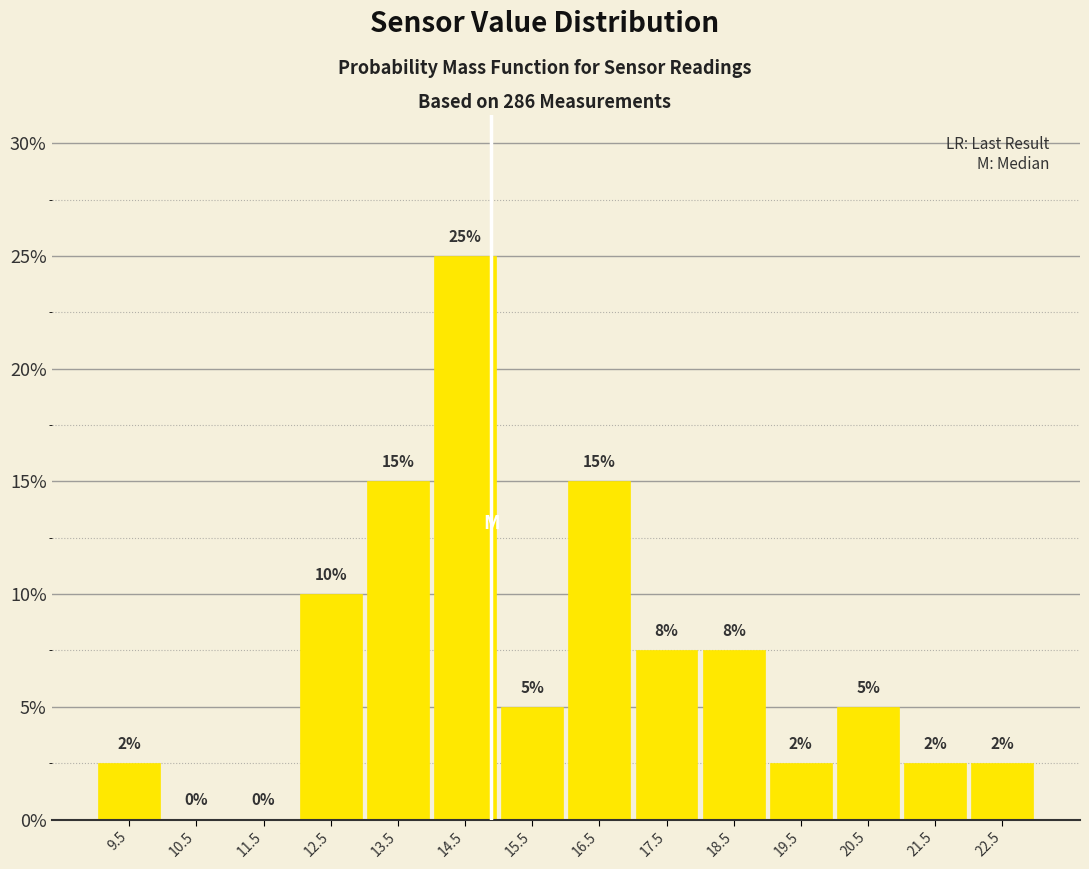

Which range on the x-axis has the tallest bar?

14 to 15